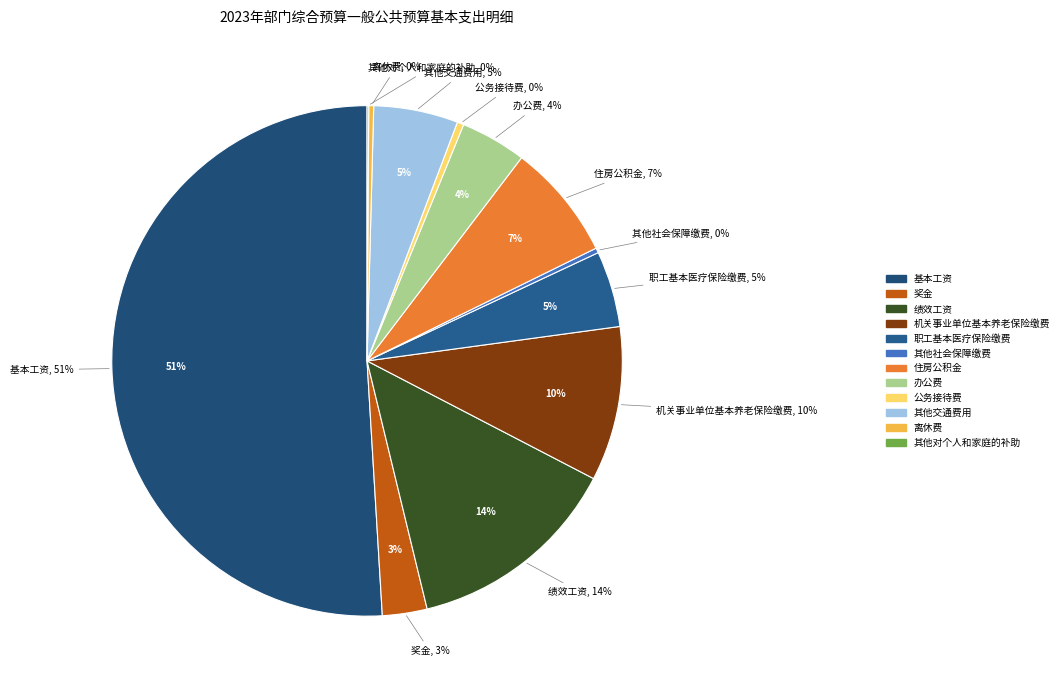

To the nearest percent, what is the difference between the largest and smallest slice percentages?

51%